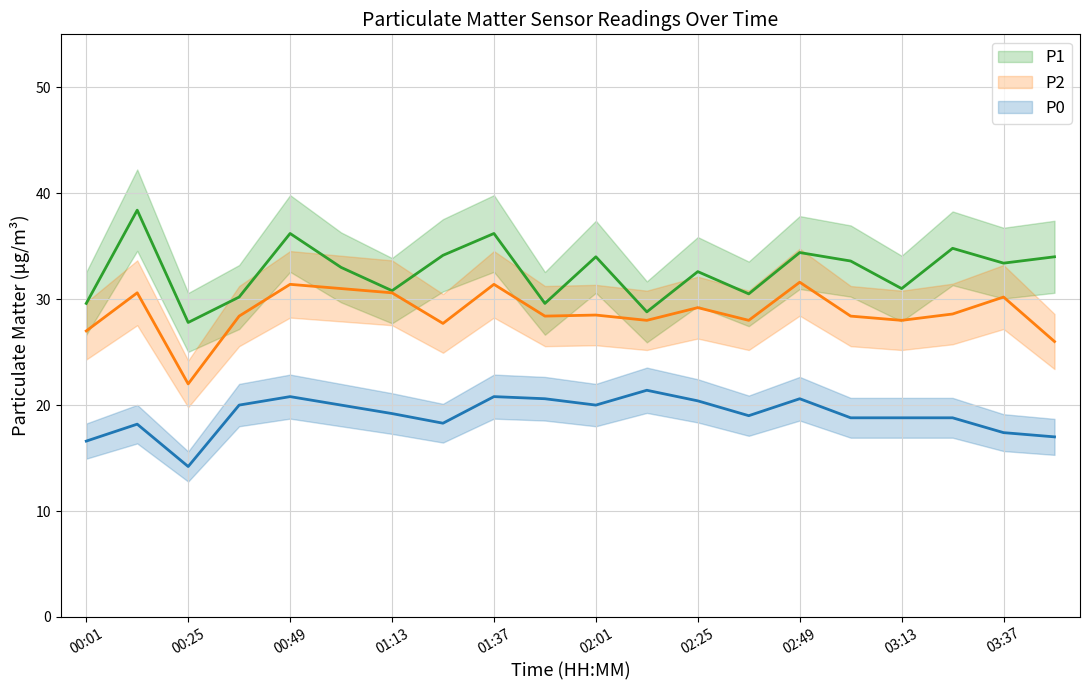

True or false: P0 and P2 cross at least once.

False